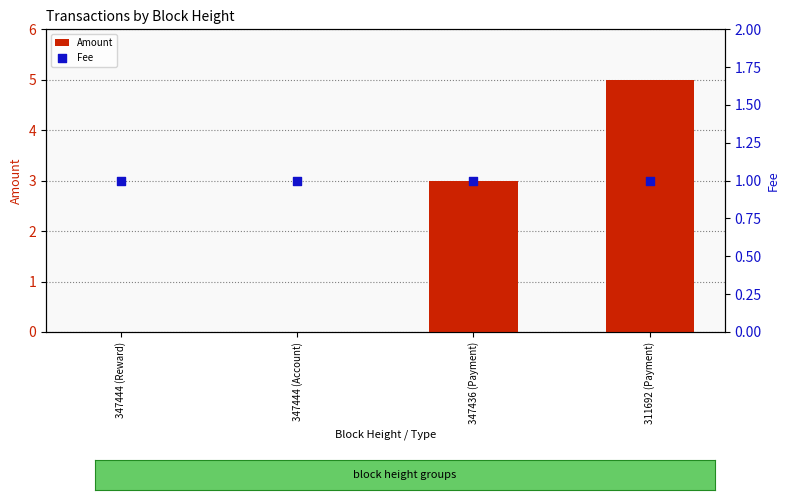

Which series has the largest total across all categories?

Amount